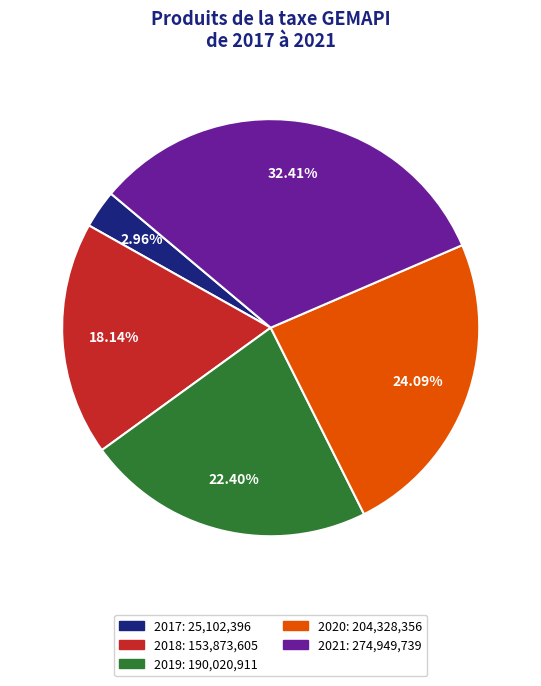

To the nearest percent, what percentage of the pie is 2019?

22%